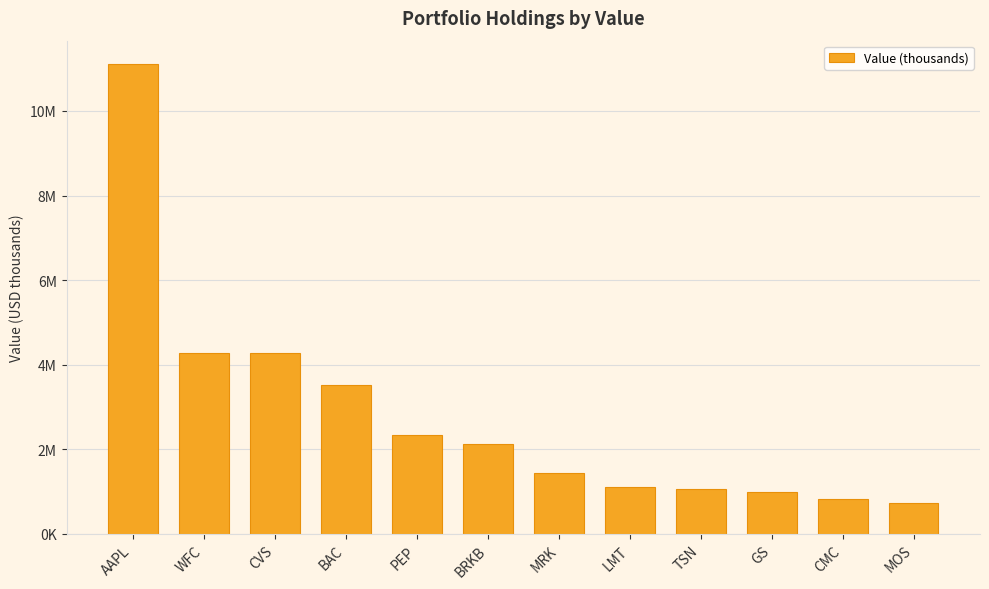

Reading left to right, list all the values displayed in this chart.

AAPL=11107000	WFC=4288000	CVS=4270000	BAC=3519000	PEP=2343000	BRKB=2117000	MRK=1435000	LMT=1103000	TSN=1061000	GS=990000	CMC=832000	MOS=731000